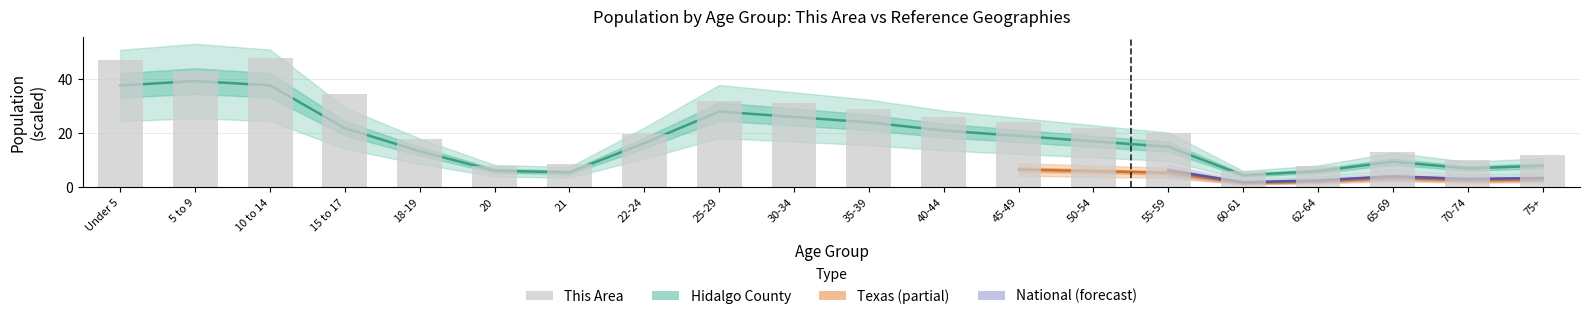

True or false: Hidalgo County has a value of 26.0 at 30-34.

True